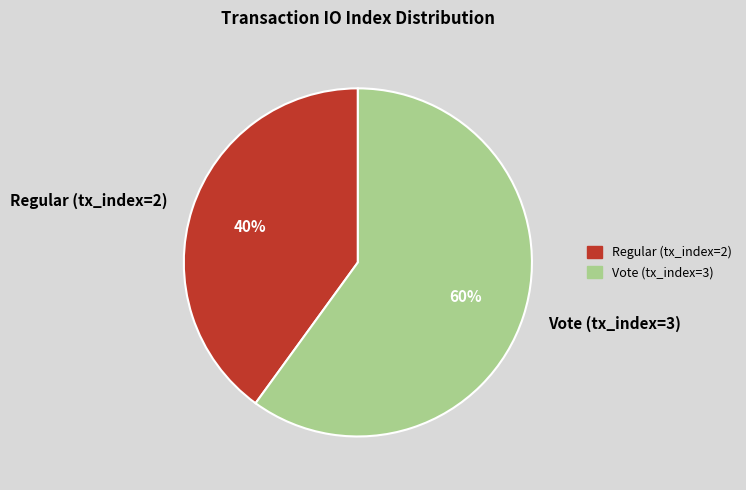

To the nearest percent, what is the average slice percentage?

50%